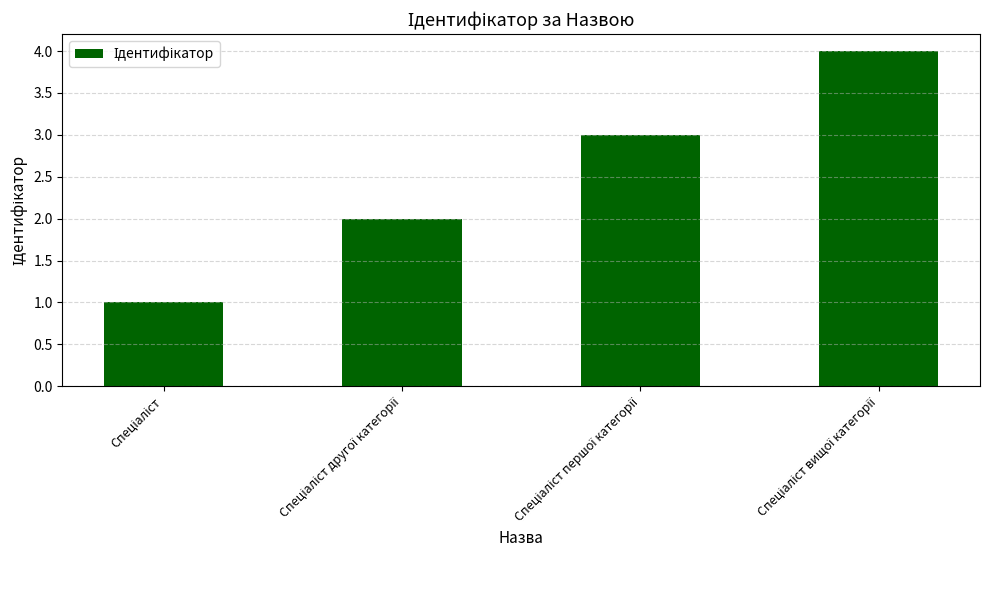

What is the minimum value shown in the chart?

1